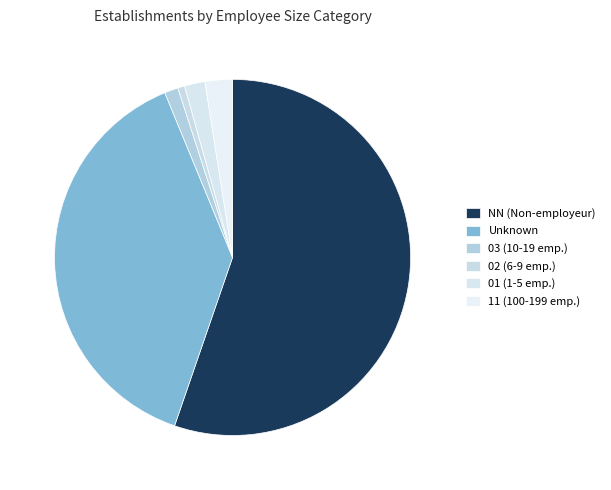

How many slices are in this pie chart?

6